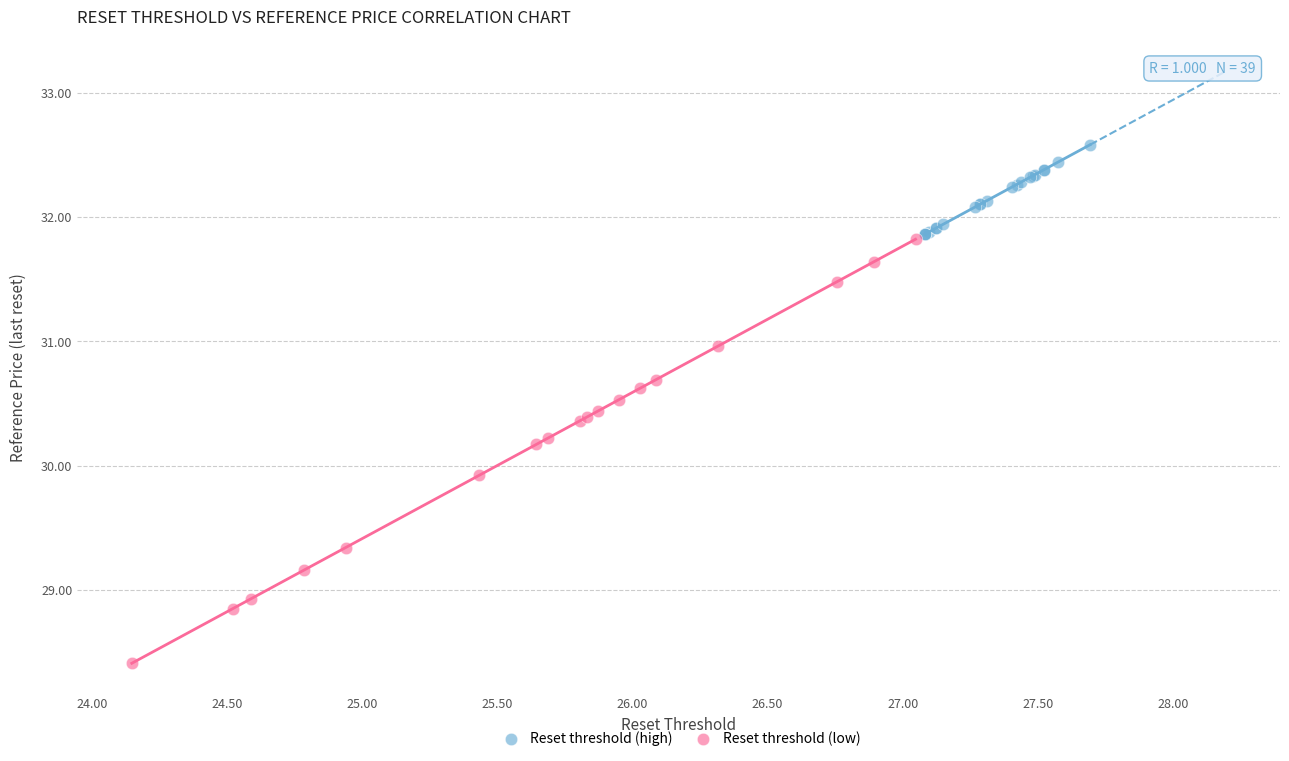

Which series has the widest spread of Y values?

Reset threshold (low)